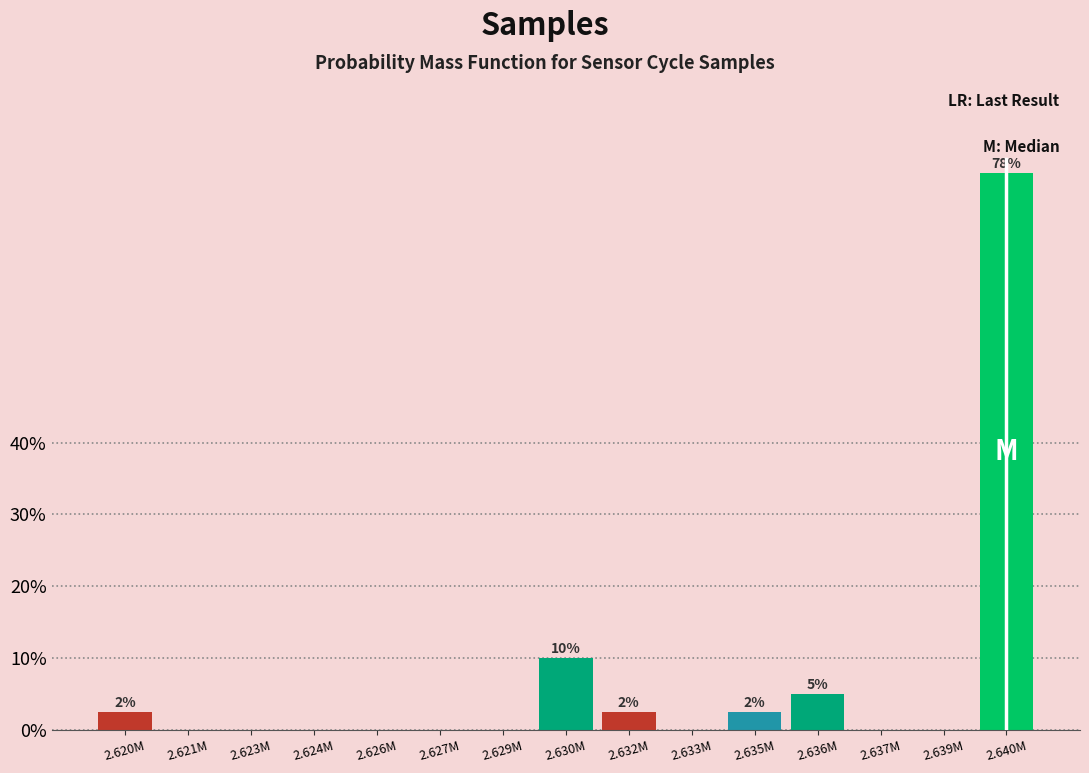

Reading left to right, transcribe all the data shown in this chart.

2.620M=2.5	2.621M=0.0	2.623M=0.0	2.624M=0.0	2.626M=0.0	2.627M=0.0	2.629M=0.0	2.630M=10.0	2.632M=2.5	2.633M=0.0	2.635M=2.5	2.636M=5.0	2.637M=0.0	2.639M=0.0	2.640M=77.5